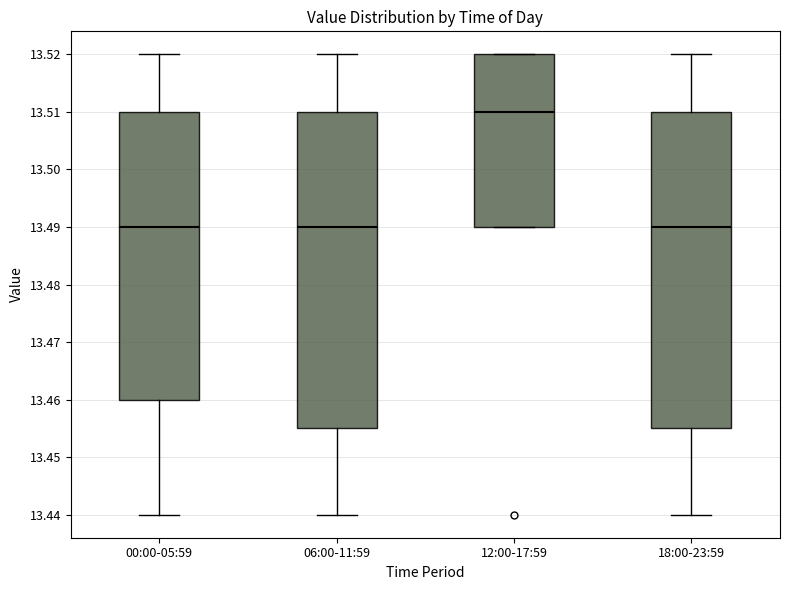

Where does the median line of the box for 12:00-17:59 sit on the y-axis? The values are not printed on the chart, so give them approximately, as read against the axis.

13.510